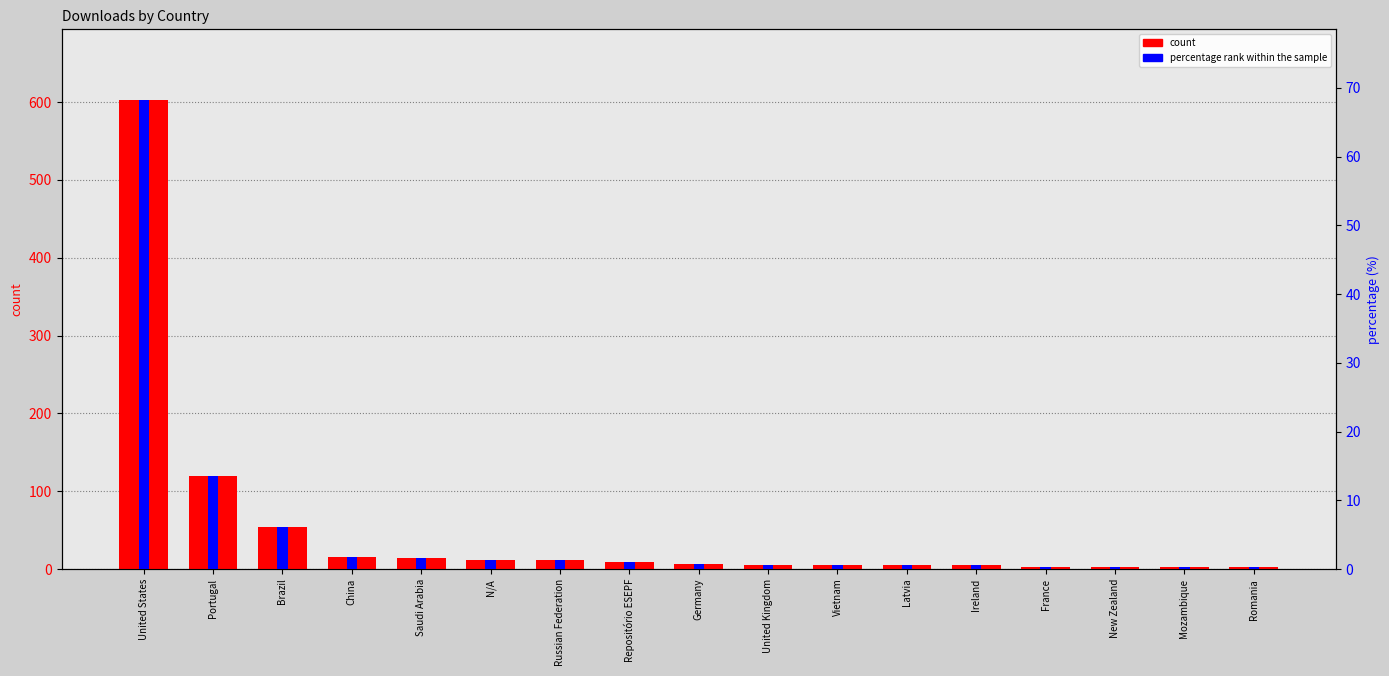

What is the lowest value of the percentage rank within the sample series?

0.2